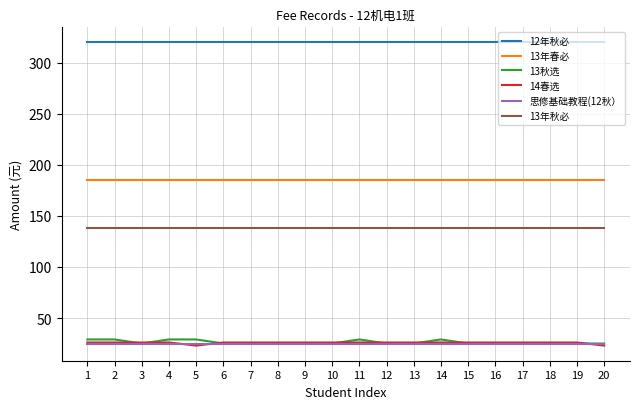

What is the smallest value displayed?

23